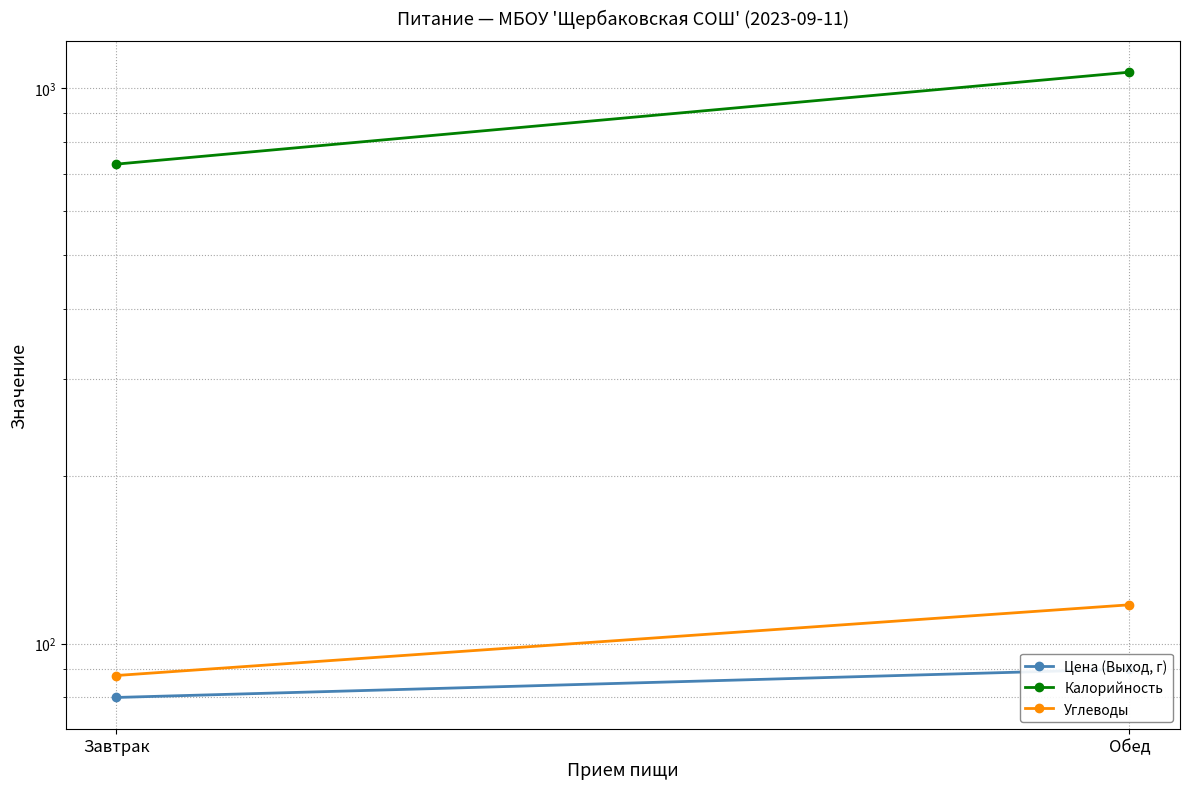

What is the value of the Калорийность point at the 1st from the left?

729.6